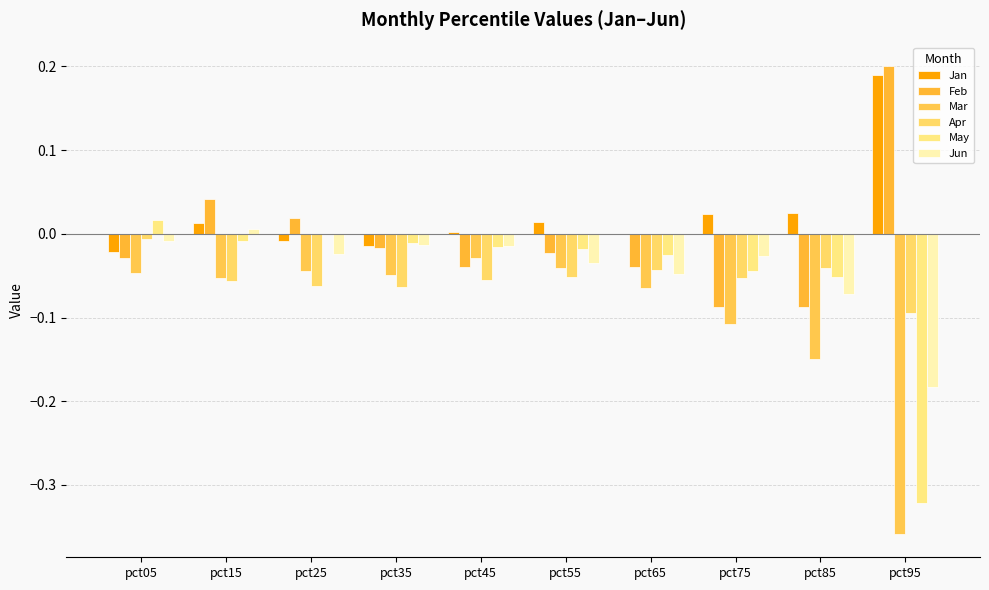

Rank the categories by Apr value from lowest to highest.

pct95, pct35, pct25, pct15, pct45, pct75, pct55, pct65, pct85, pct05